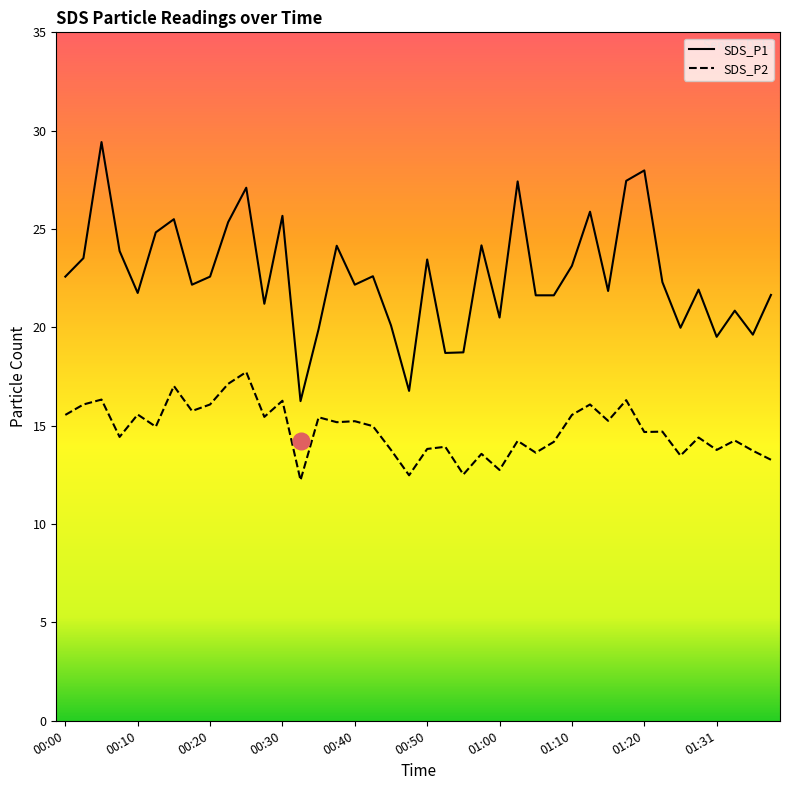

Which series has the largest range (max minus min)?

SDS_P1